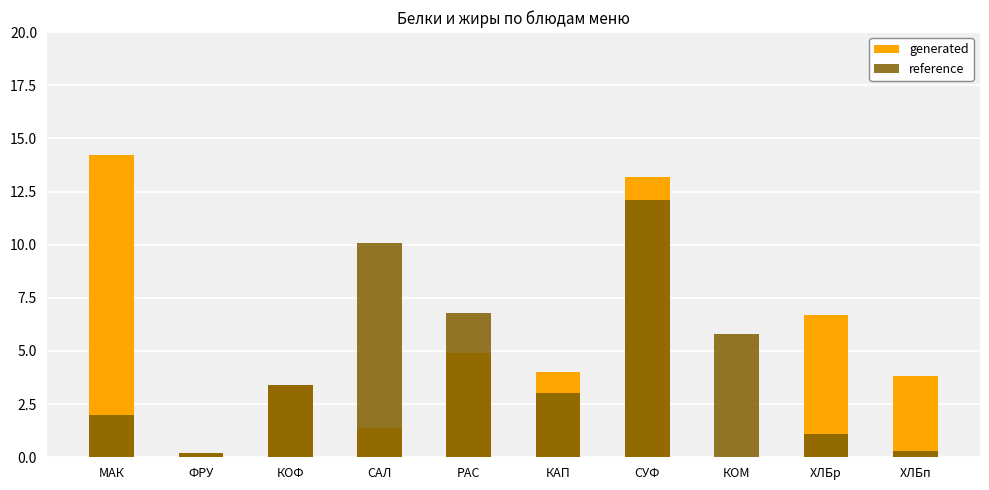

Rank the series by their maximum value, from lowest to highest.

reference, generated